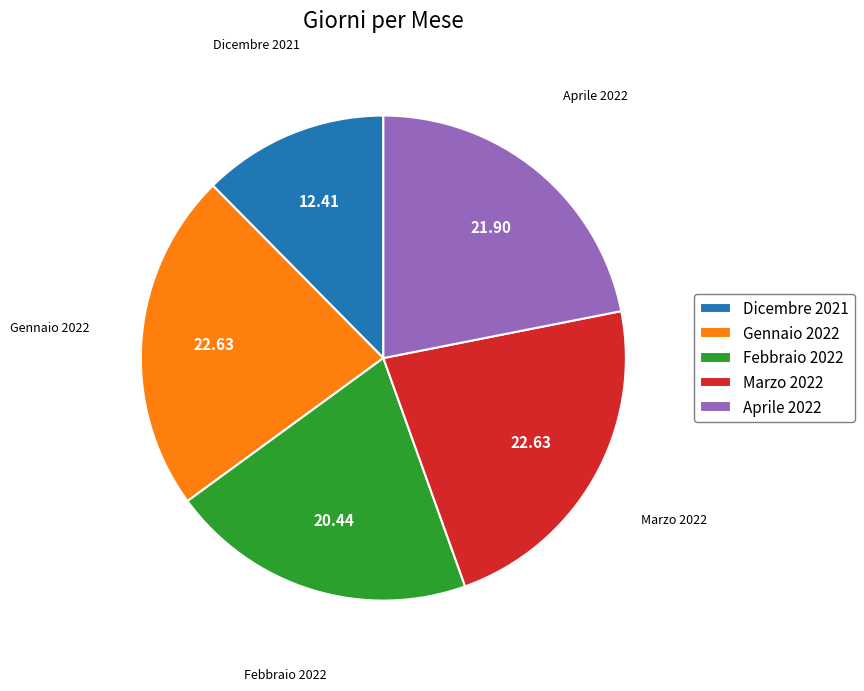

Which has a higher value, Dicembre 2021 or Gennaio 2022?

Gennaio 2022